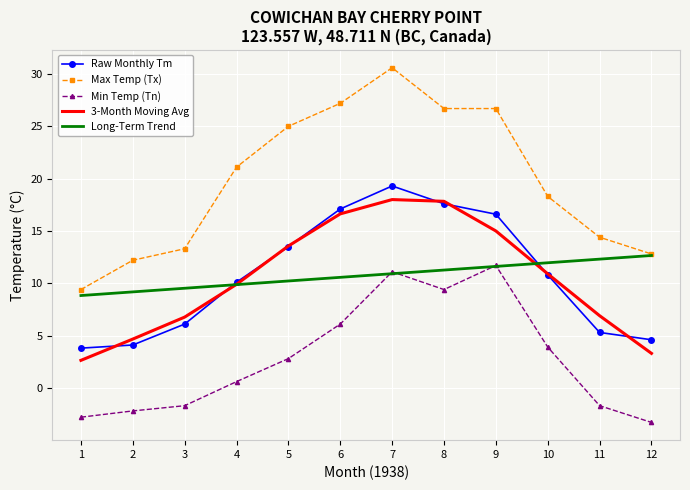

At which label does Min Temp (Tn) reach its minimum?

12